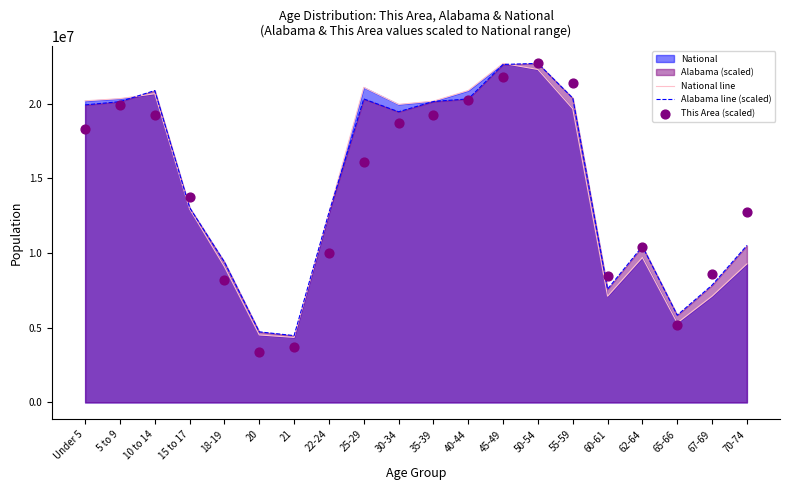

At how many categories does at least one series exceed 4061842?

20